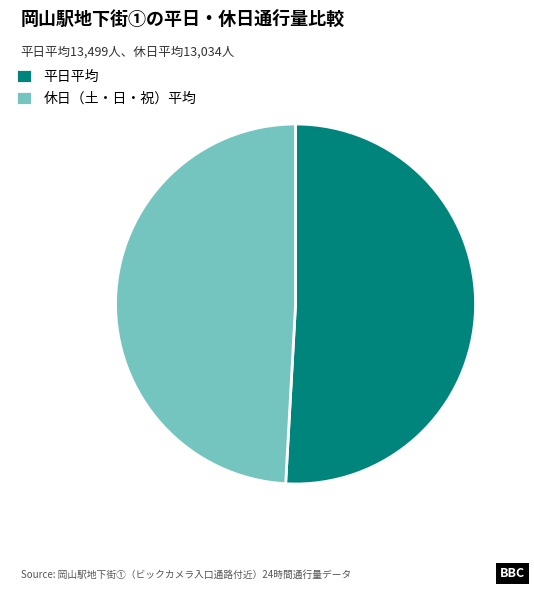

Is 平日平均 the majority of the pie?

Yes